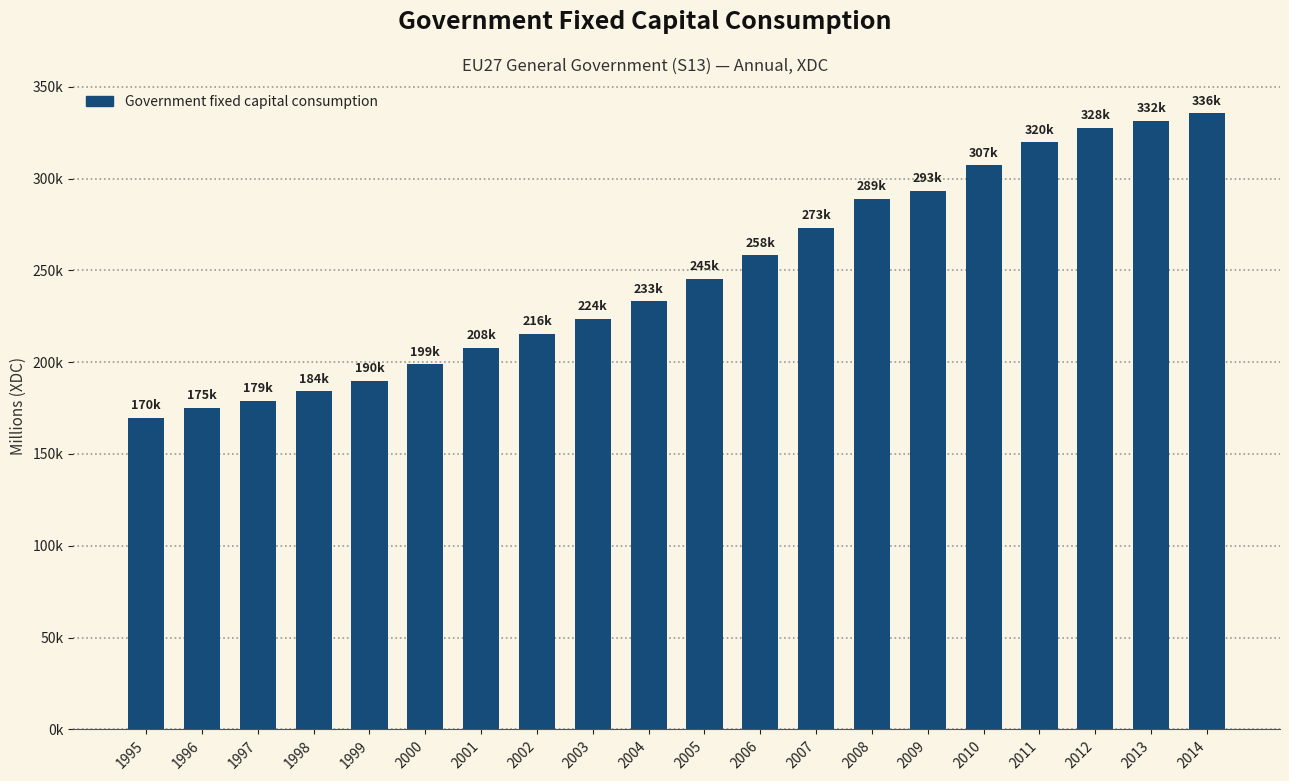

What is the value of the 10th bar from the left?

233192.9